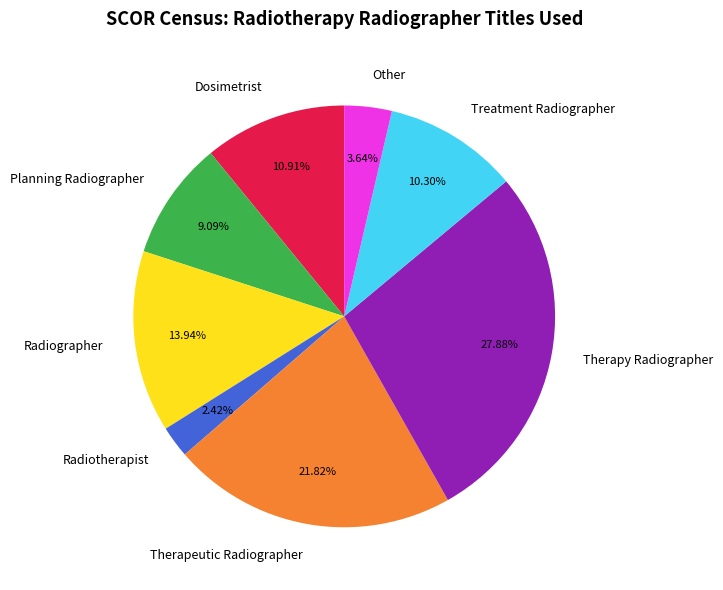

How many segments does this pie chart have?

8